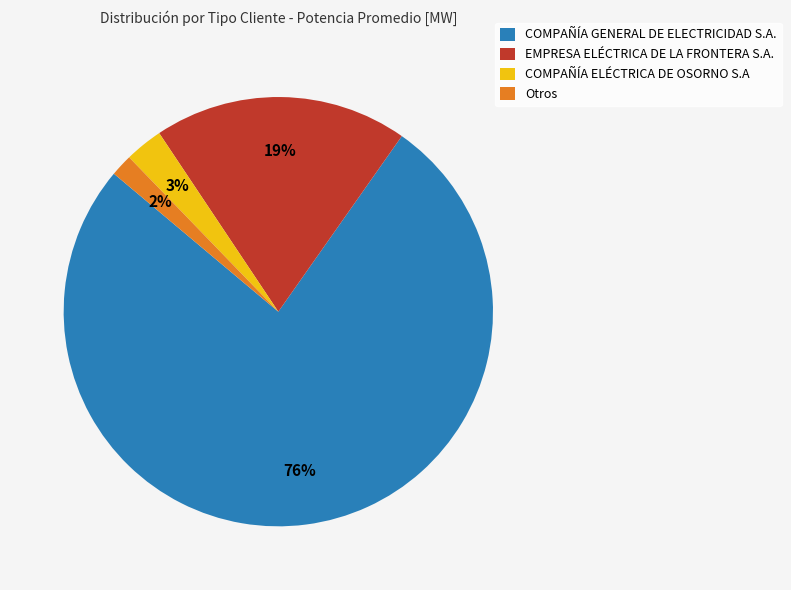

The Otros slice represents 14% of the pie. True or false?

False